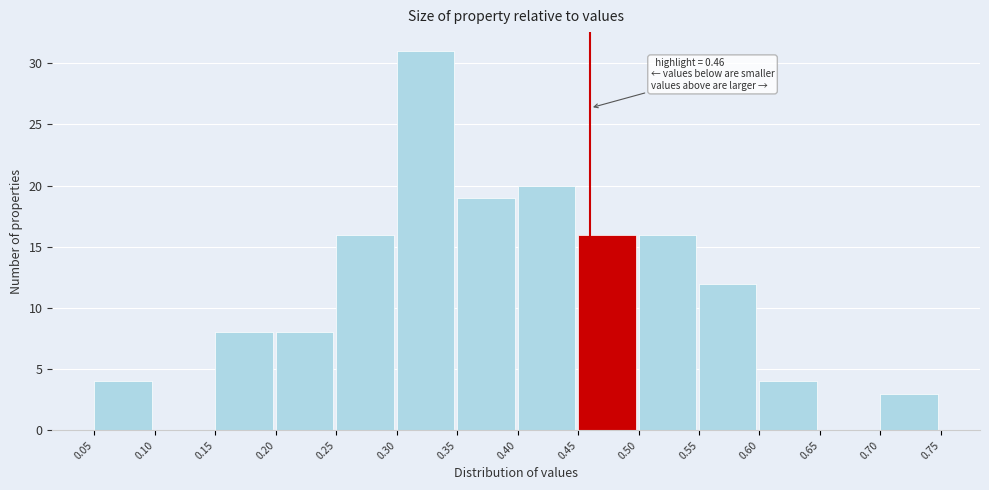

Which range on the x-axis has the tallest bar?

0.30 to 0.35